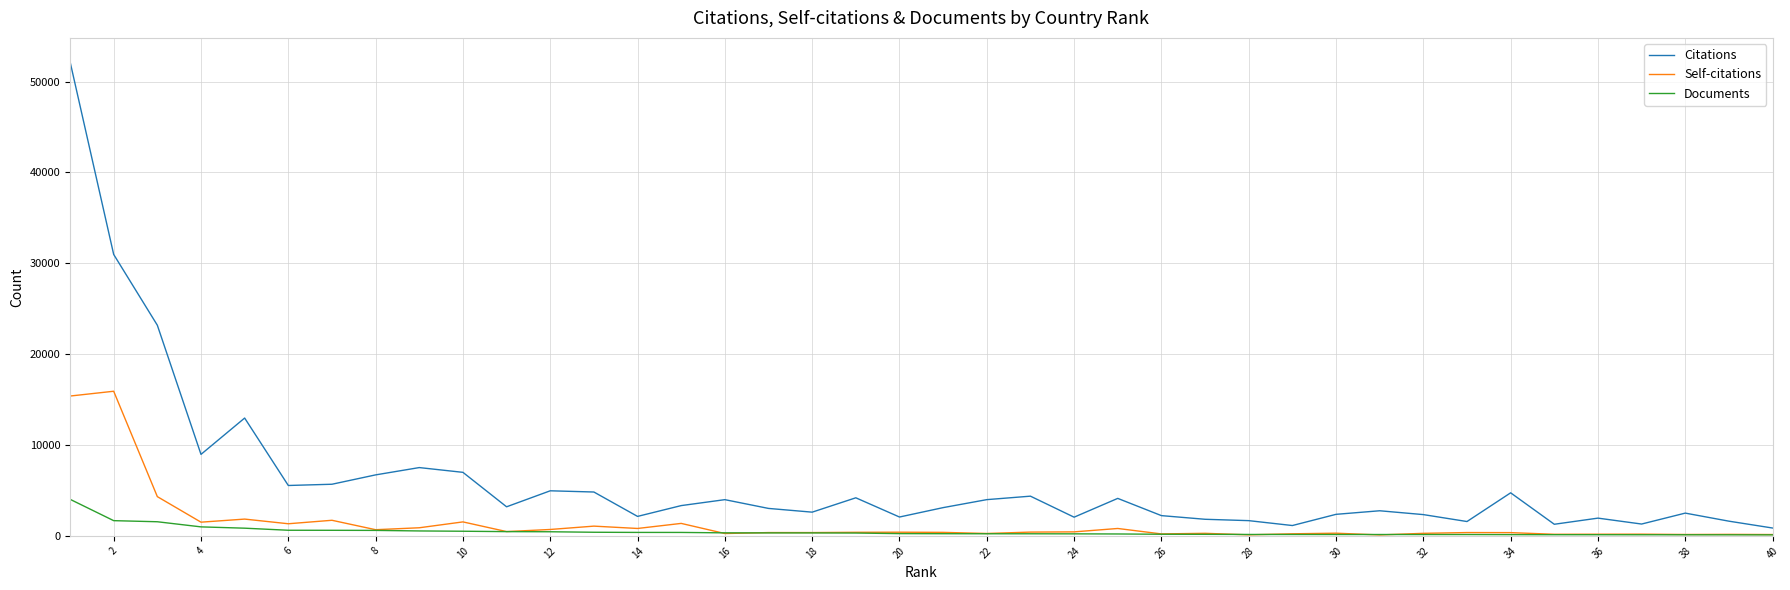

True or false: Self-citations and Citations cross at least once.

False